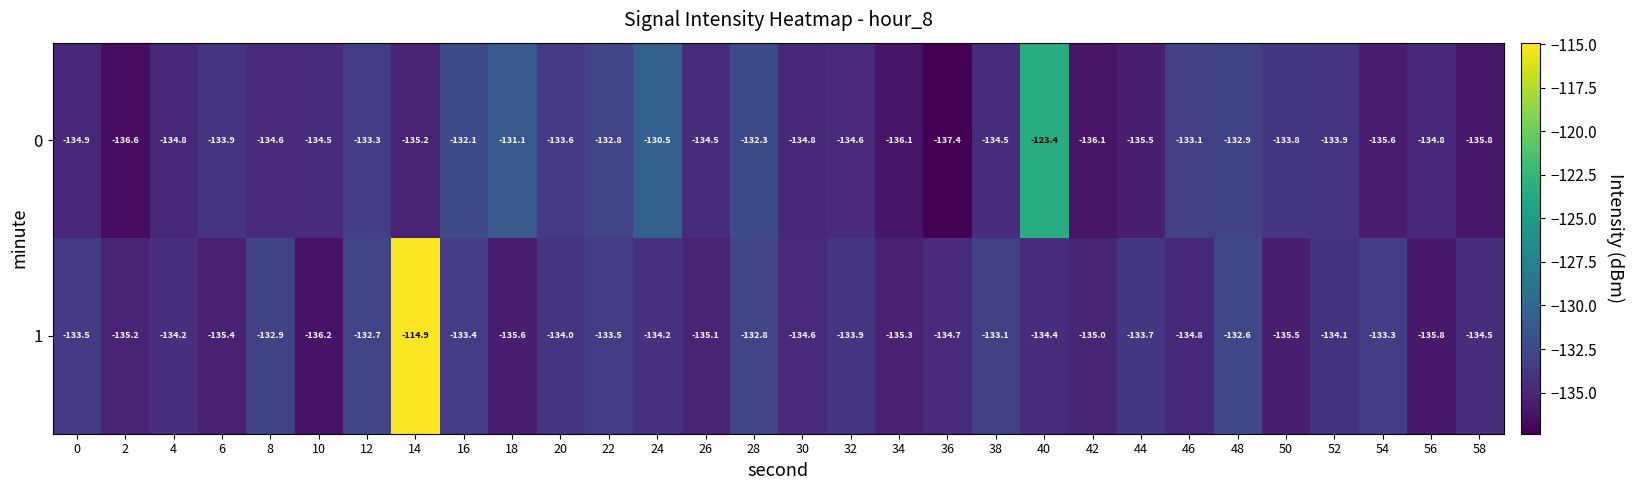

Rank the series by their average value, from lowest to highest.

0, 1